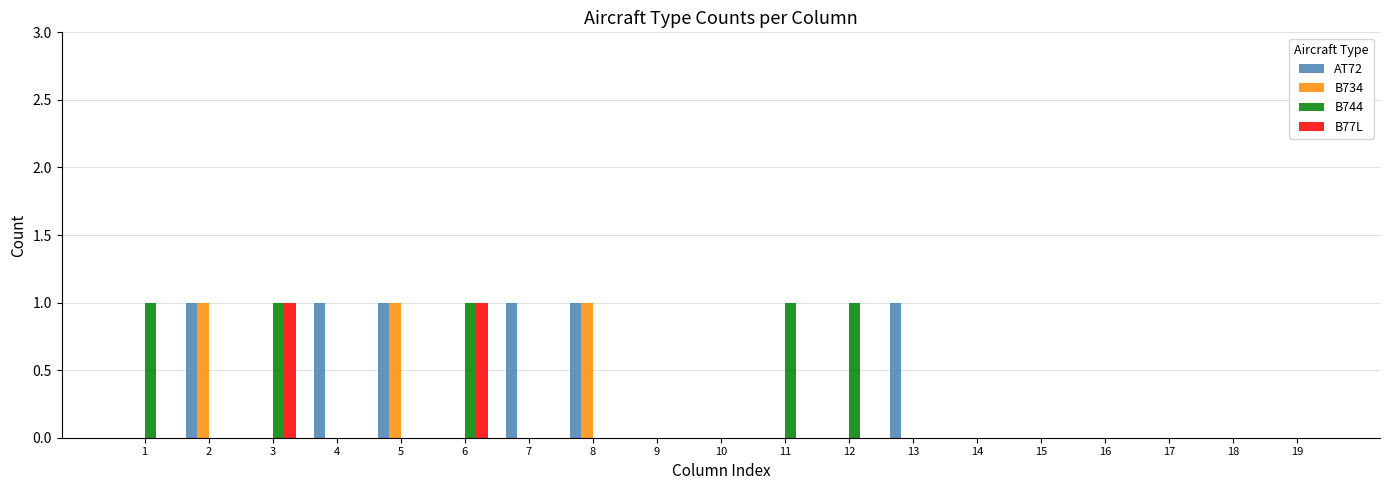

Which series has the largest total across all categories?

AT72